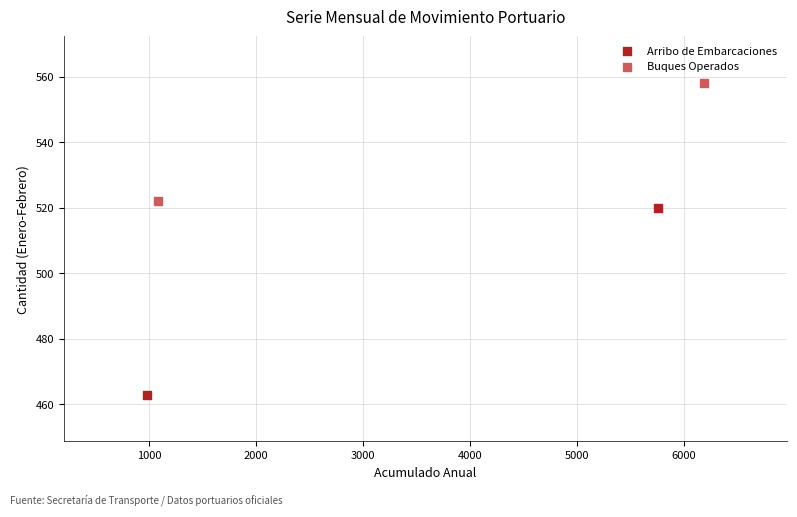

What are all the series names shown in the legend?

Arribo de Embarcaciones, Buques Operados